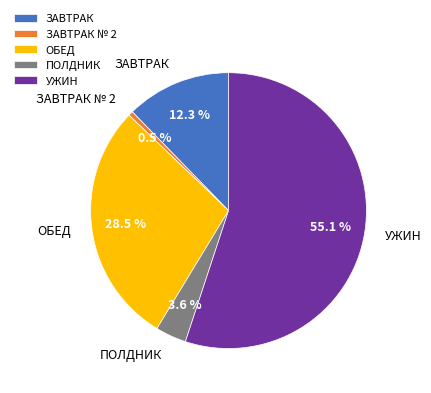

To the nearest percent, what is the combined percentage of ОБЕД and УЖИН?

84%